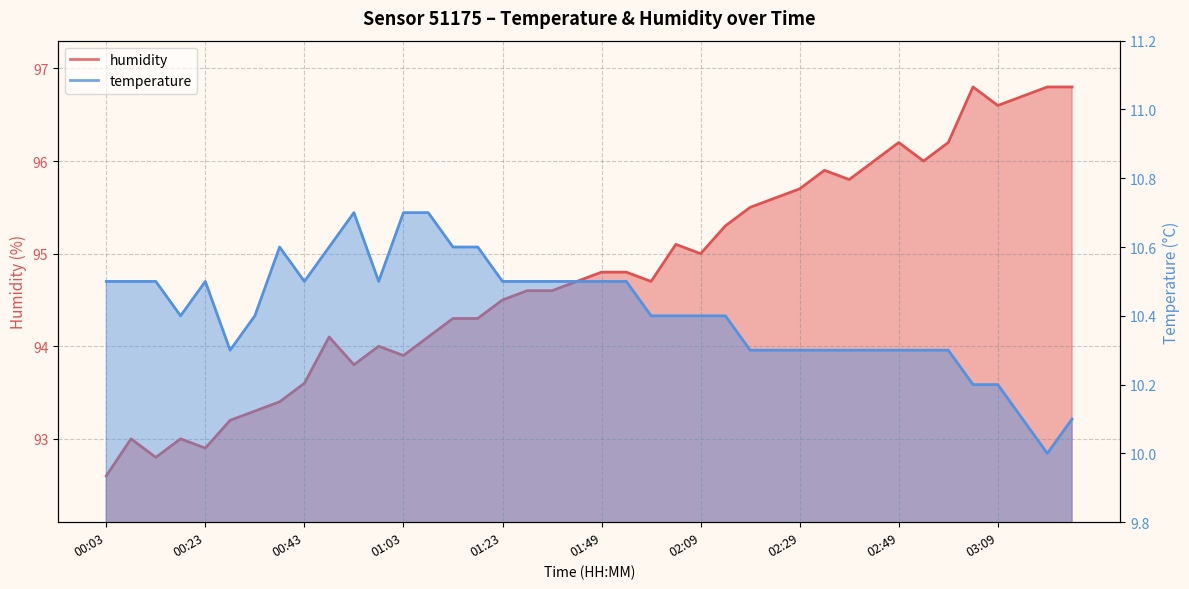

Where is the first local minimum for temperature?

00:18